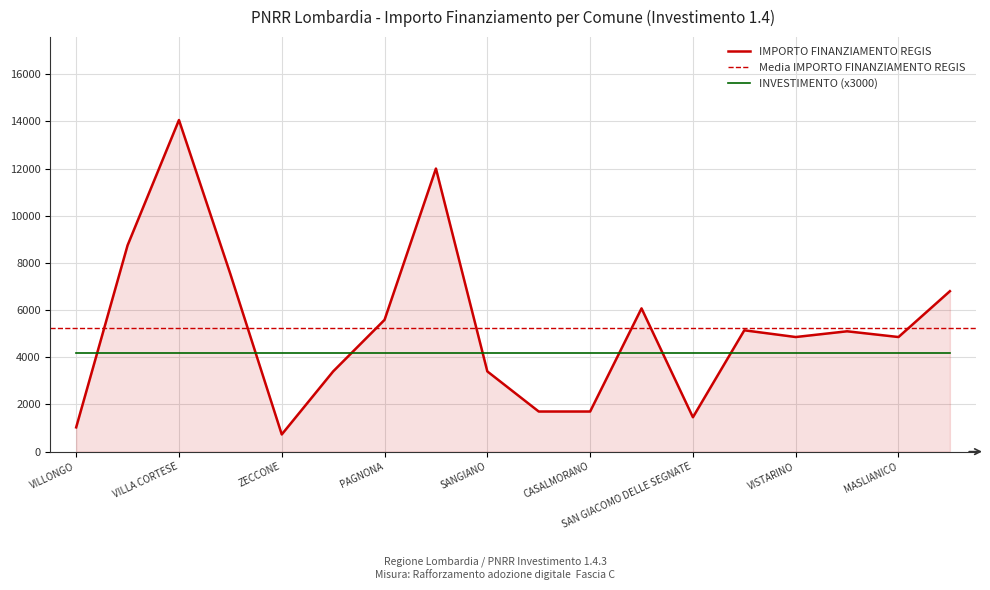

How many points are higher than both their immediate neighbors (excluding endpoints)?

5